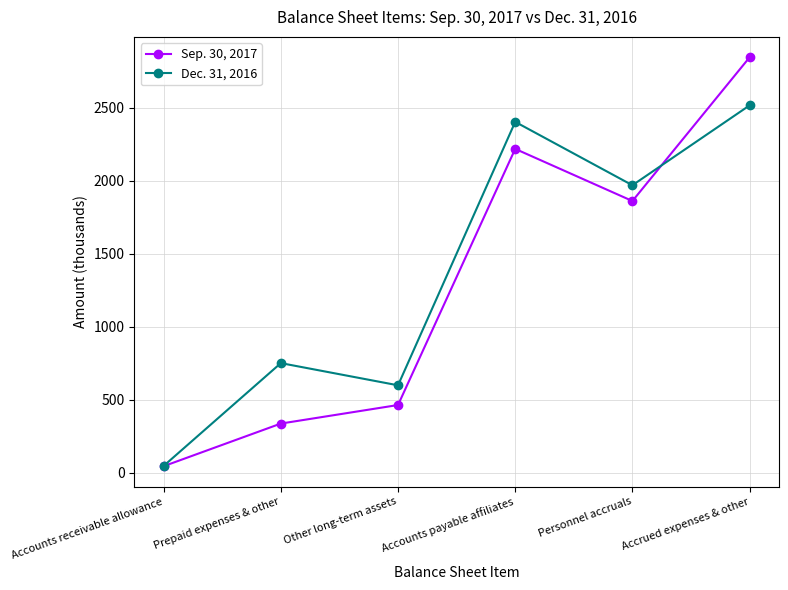

What is the maximum value shown in the chart?

2844